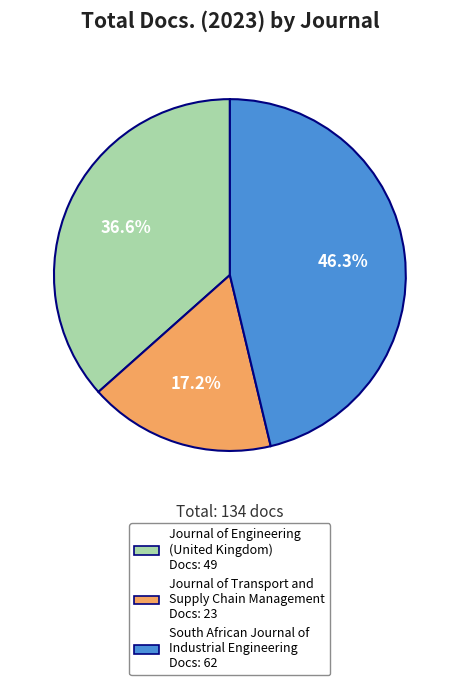

What percentage is the Journal of Engineering (United Kingdom) slice, to the nearest percent?

37%